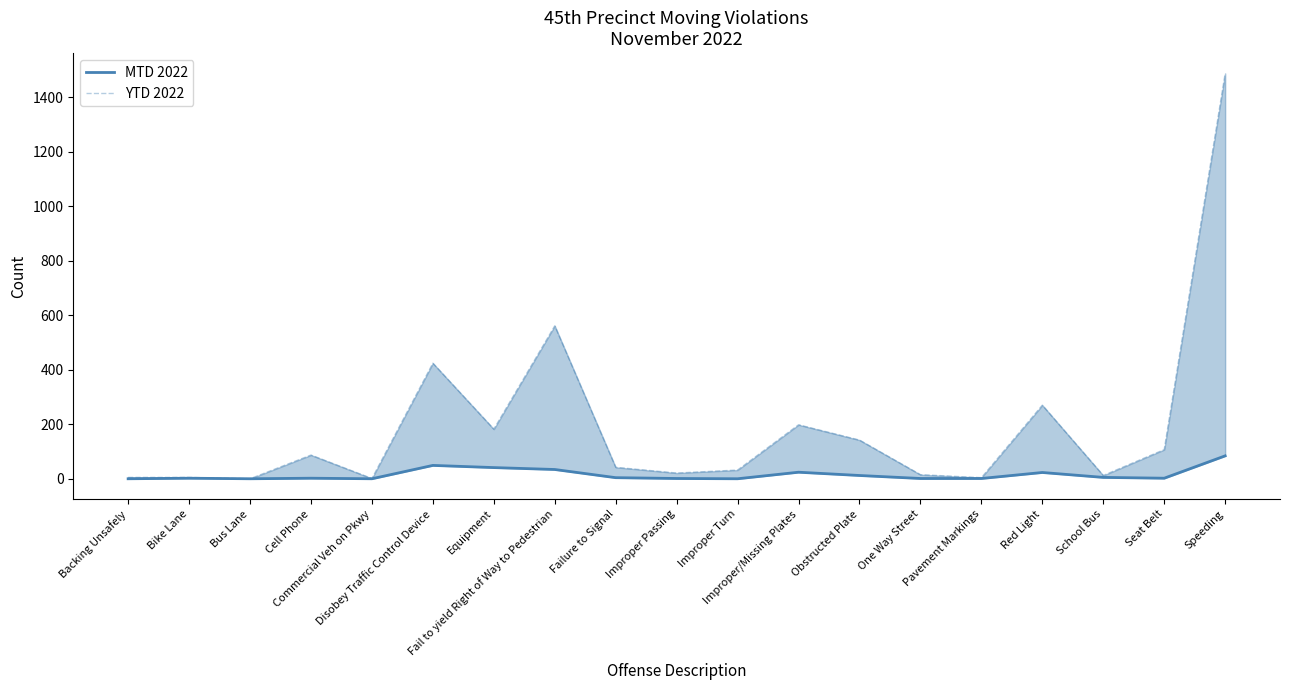

What is the highest value of the MTD 2022 series?

84